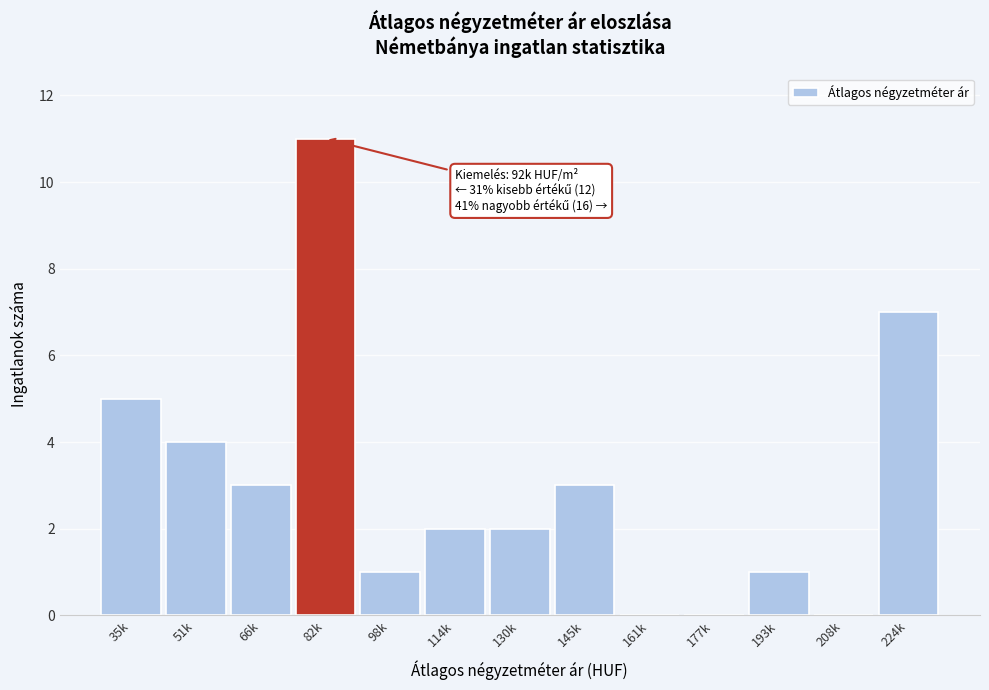

Reading right to left, list all the values displayed in this chart.

224k=7	208k=0	193k=1	177k=0	161k=0	145k=3	130k=2	114k=2	98k=1	82k=11	66k=3	51k=4	35k=5